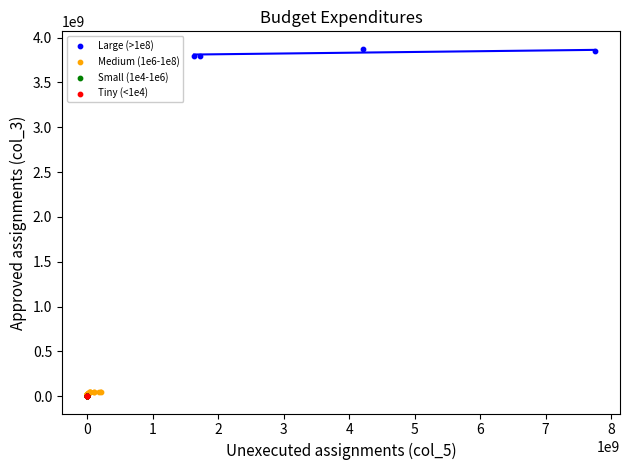

Which series reaches the maximum Y coordinate?

Large (>1e8)